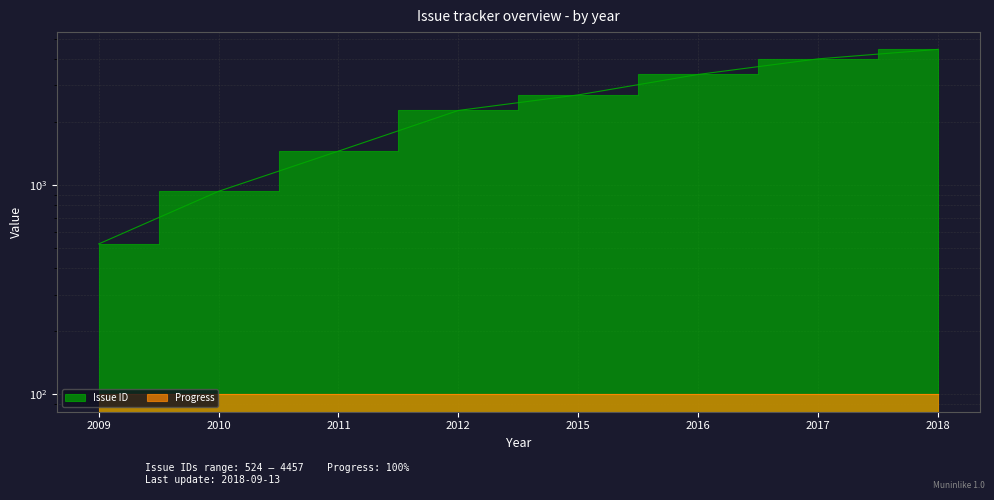

Reading left to right, transcribe all the data shown in this chart.

524	935	1455	2276	2701	3382	4015	4457